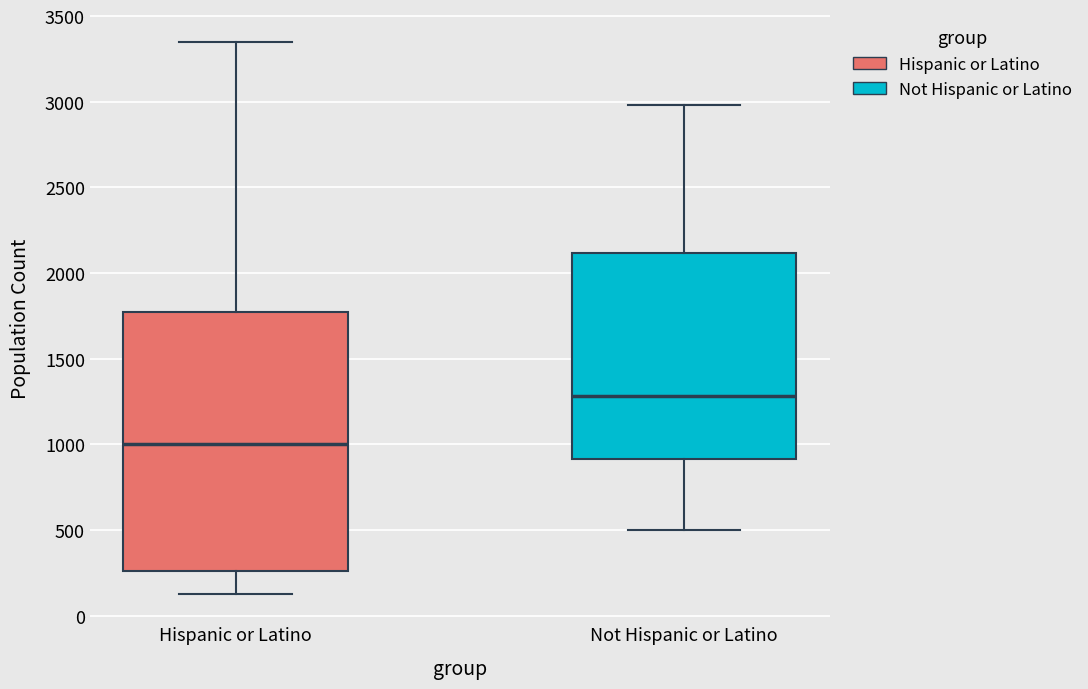

Which box has the lowest median line?

Hispanic or Latino